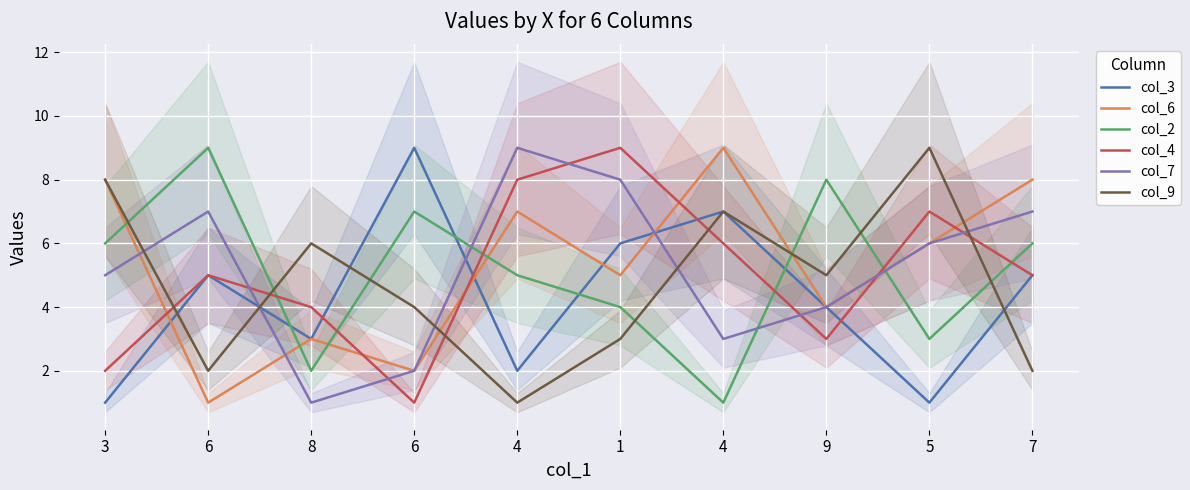

Is this an area chart (filled region under the line)?

No